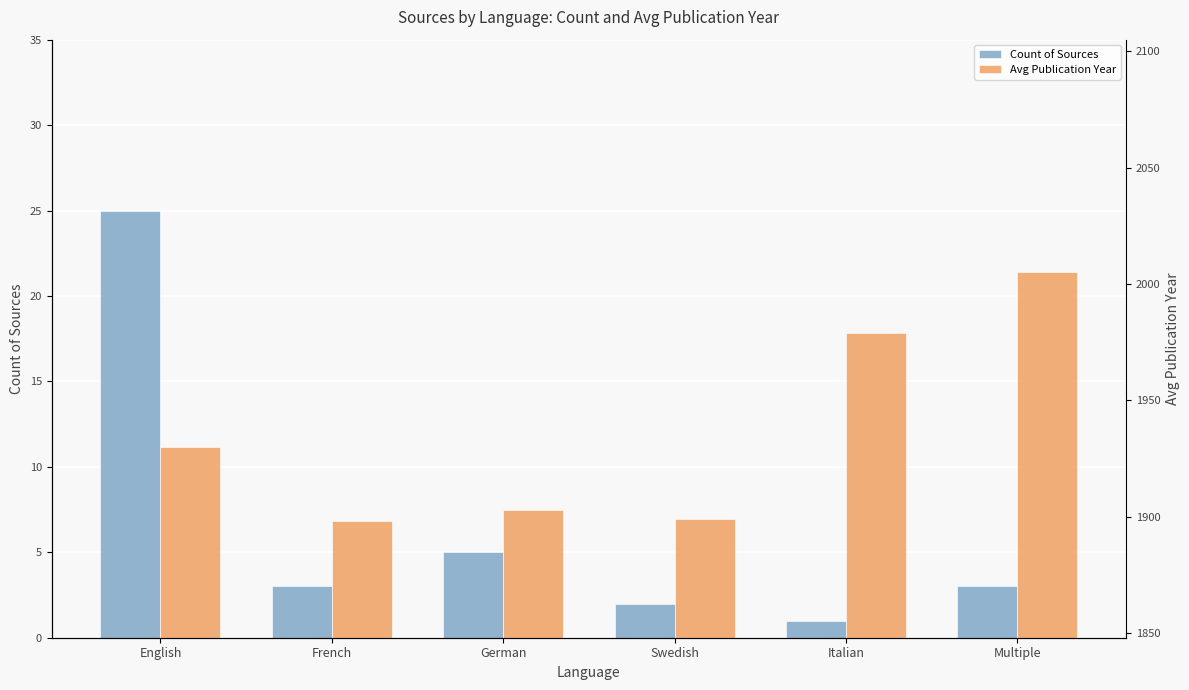

The Avg Publication Year series shows 1898 at French. True or false?

True